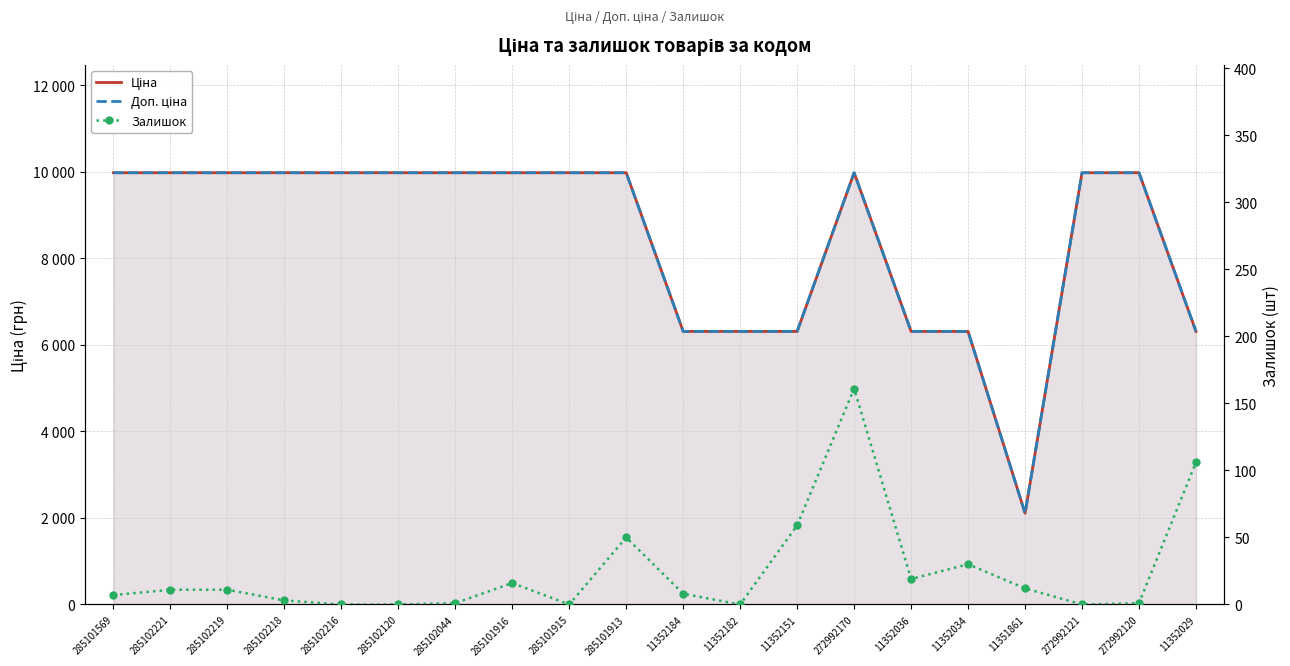

What is the label of the 9th point from the left?

285101915